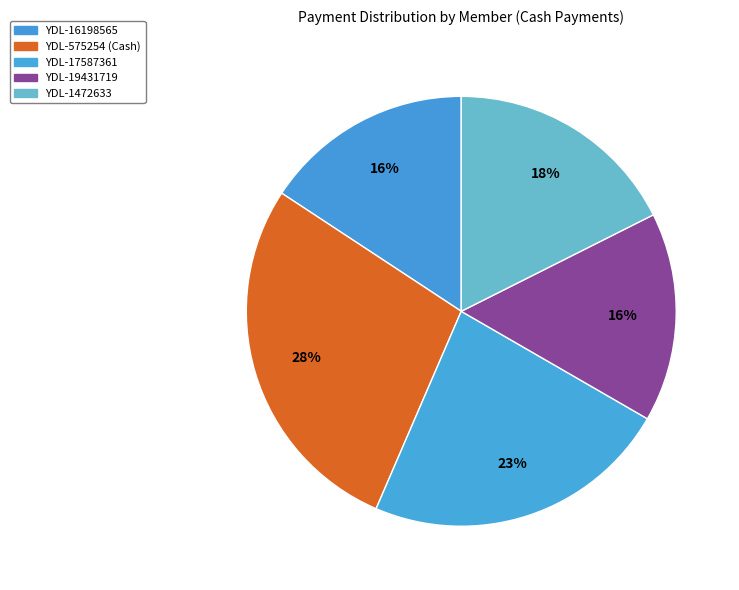

Count the number of slices in the pie.

5